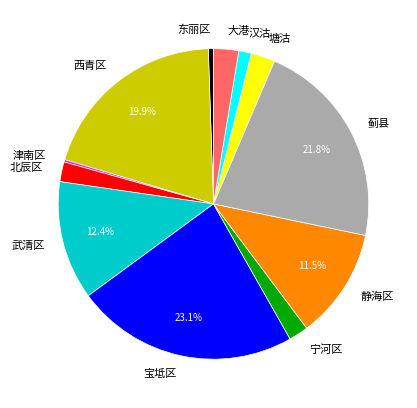

Is 武清区 the majority of the pie?

No